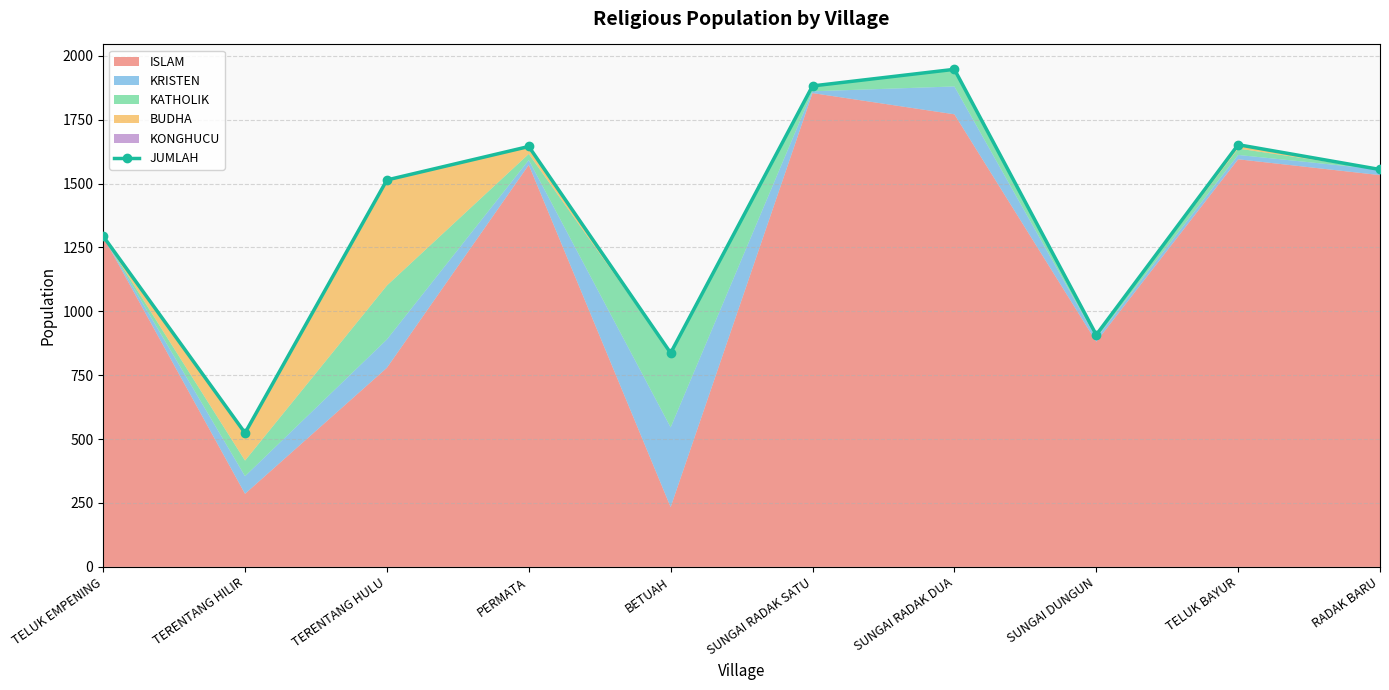

How many interior local peaks (higher than both neighbors) does the data have?

3